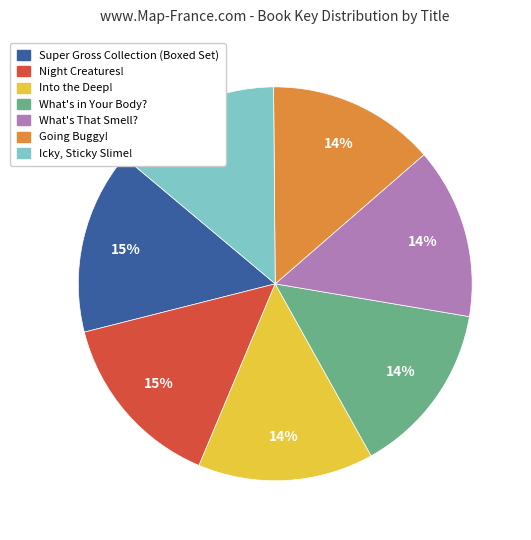

Does Going Buggy! account for over 50% of the chart?

No